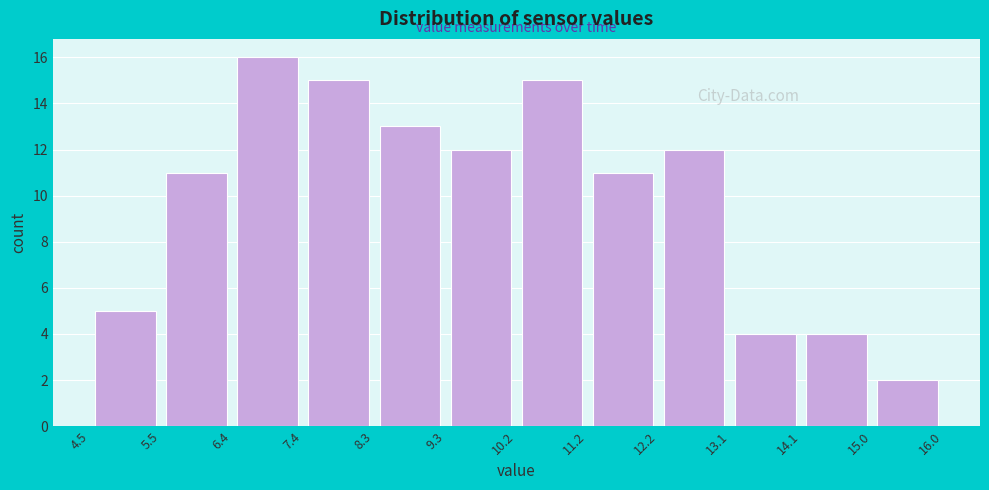

How tall is the bar that spans 15.0 to 16.0 on the x-axis? The values are not printed on the chart, so give them approximately, as read against the axis.

2